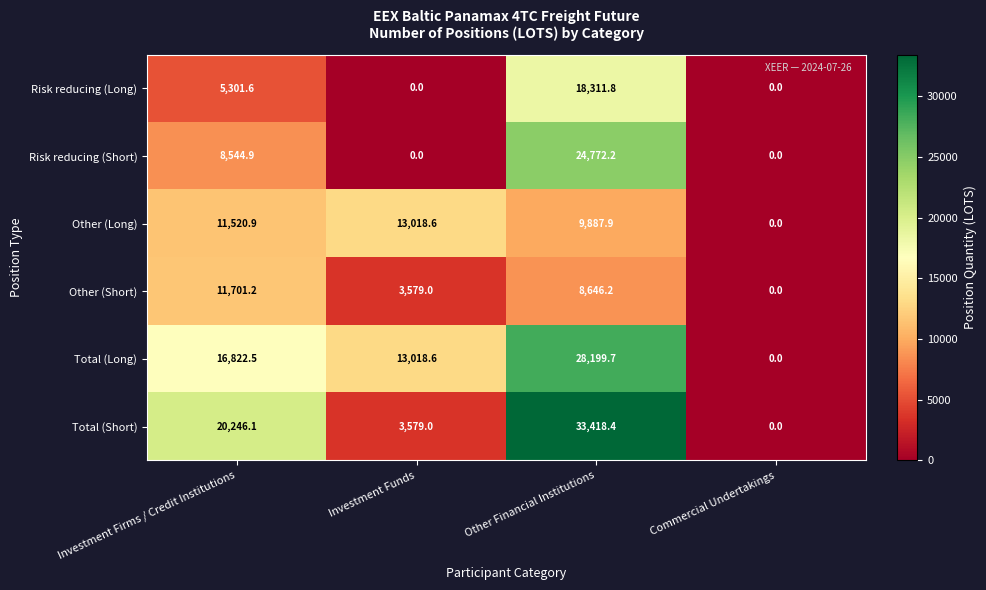

At Other Financial Institutions, list the series in order from largest to smallest.

Total (Short), Total (Long), Risk reducing (Short), Risk reducing (Long), Other (Long), Other (Short)